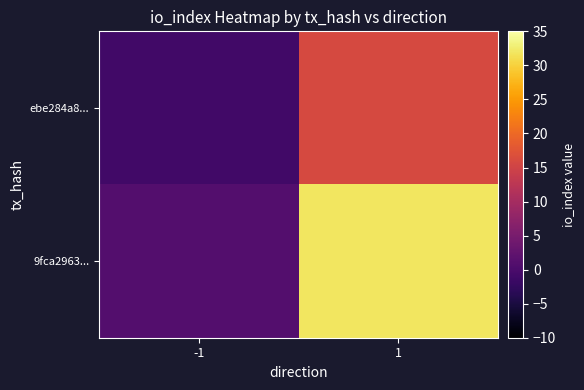

Which category has the lowest value across all series?

-1